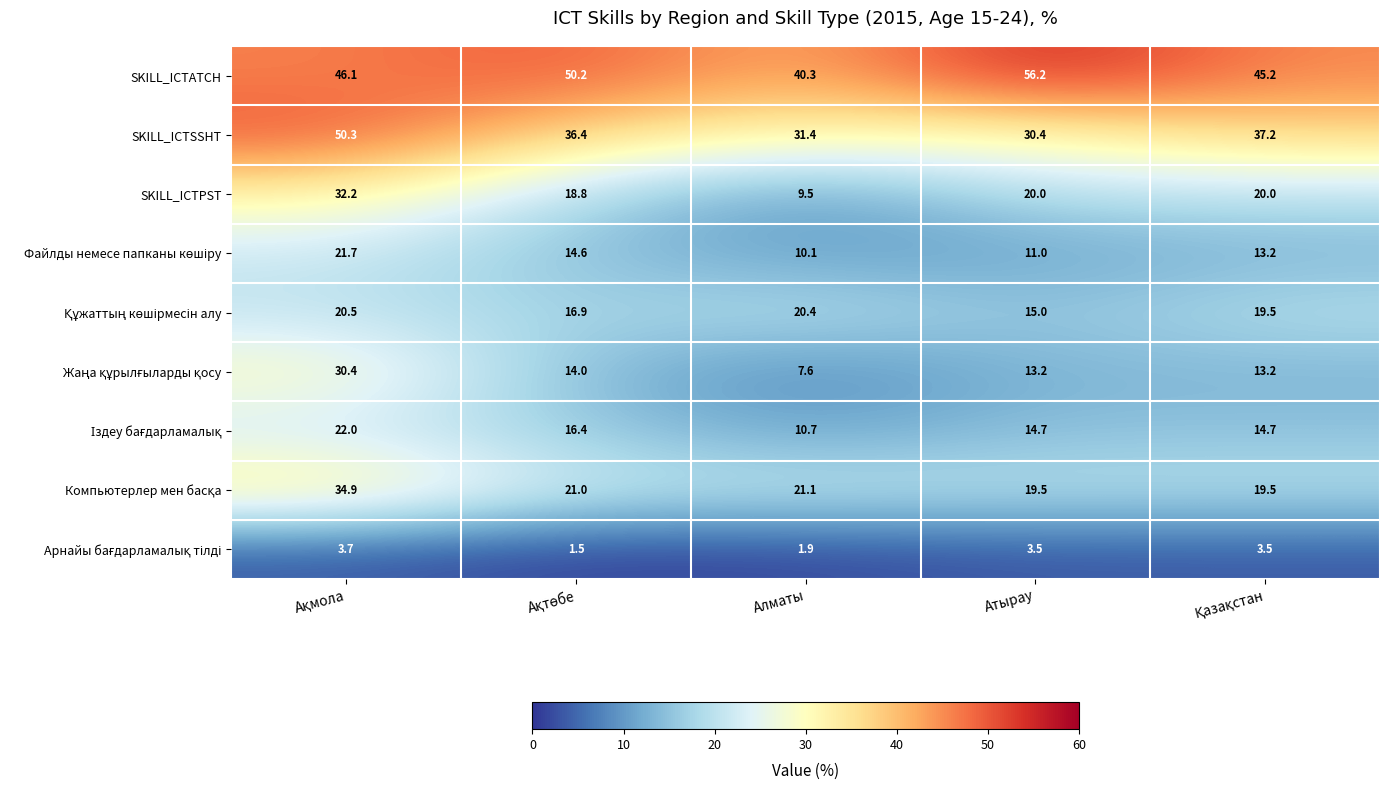

Count the number of categories in the chart.

5